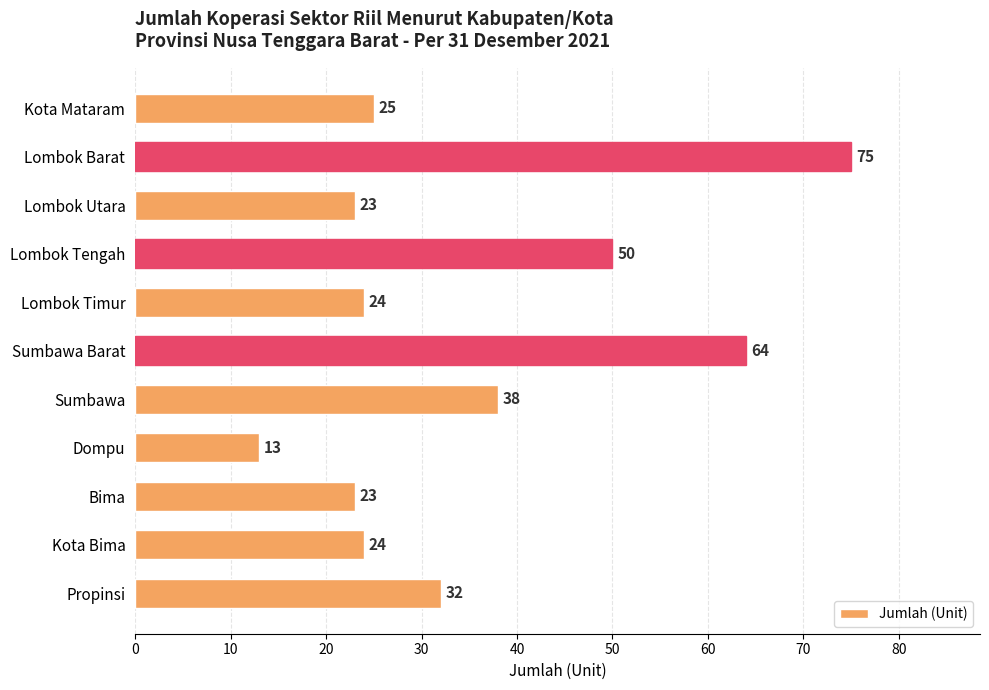

Reading bottom to top, extract all data points from this chart.

32	24	23	13	38	64	24	50	23	75	25